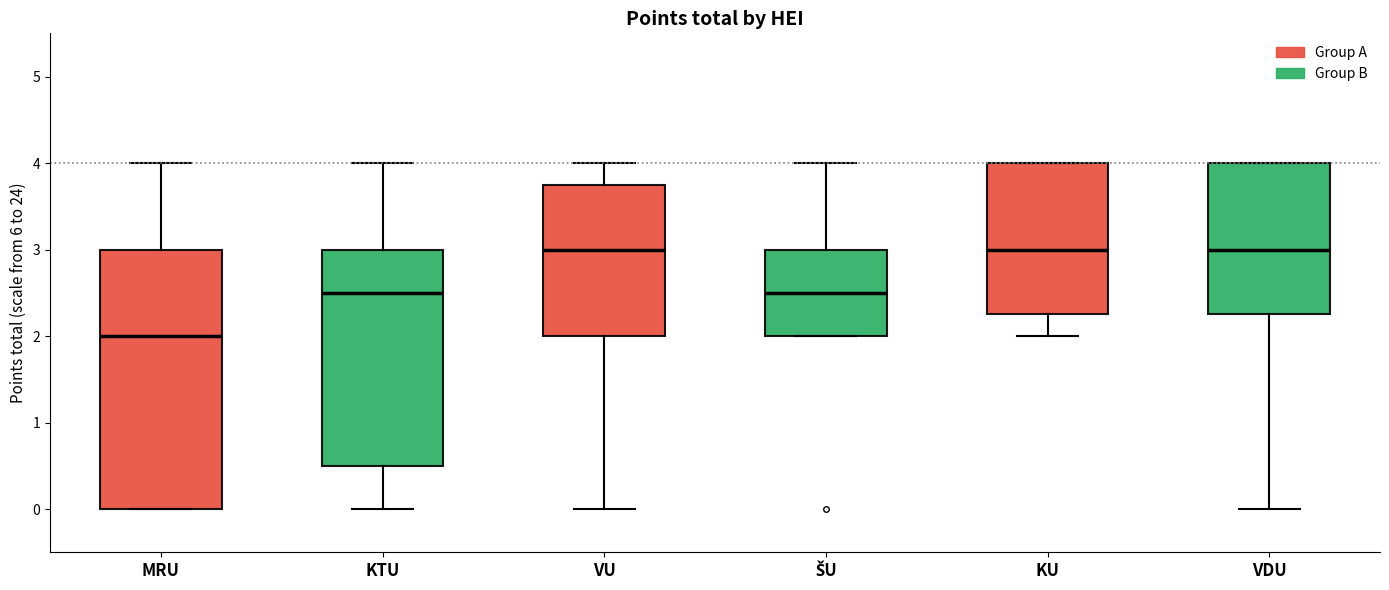

Reading left to right, transcribe this box plot: for each box, give where its median line is, the range the box spans, and where its two whiskers end, as read against the y-axis. The values are not printed on the chart, so give them approximately, as read against the axis.

MRU: median 2.0, box 0.0 to 3.0, whiskers 0.0 to 4.0
KTU: median 2.5, box 0.5 to 3.0, whiskers 0.0 to 4.0
VU: median 3.0, box 2.0 to 3.8, whiskers 0.0 to 4.0
ŠU: median 2.5, box 2.0 to 3.0, whiskers 2.0 to 4.0
KU: median 3.0, box 2.3 to 4.0, whiskers 2.0 to 4.0
VDU: median 3.0, box 2.3 to 4.0, whiskers 0.0 to 4.0